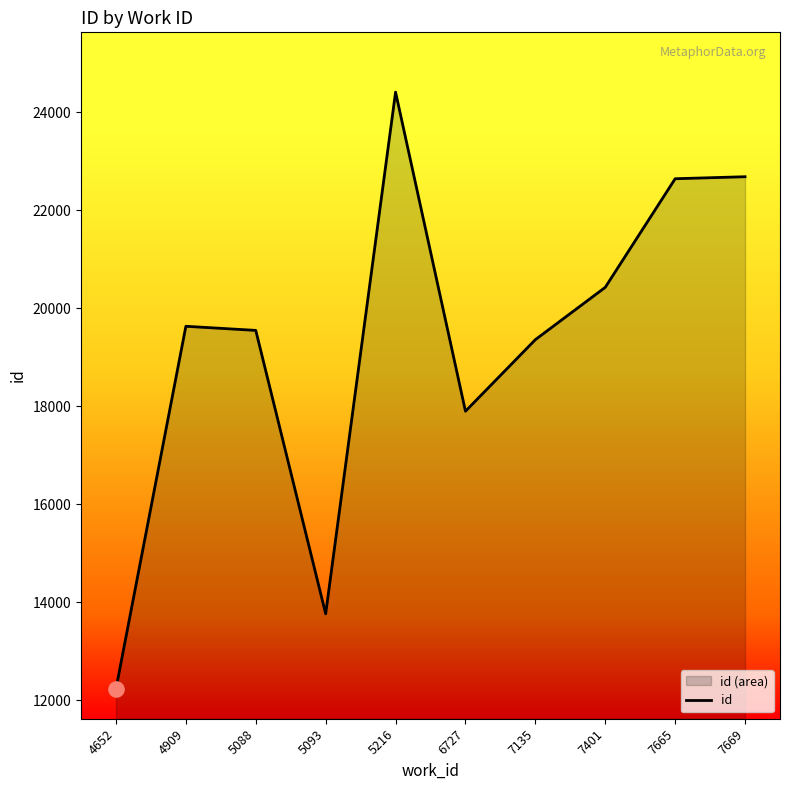

What is the ratio of the value at 7665 to the value at 6727?

1.3